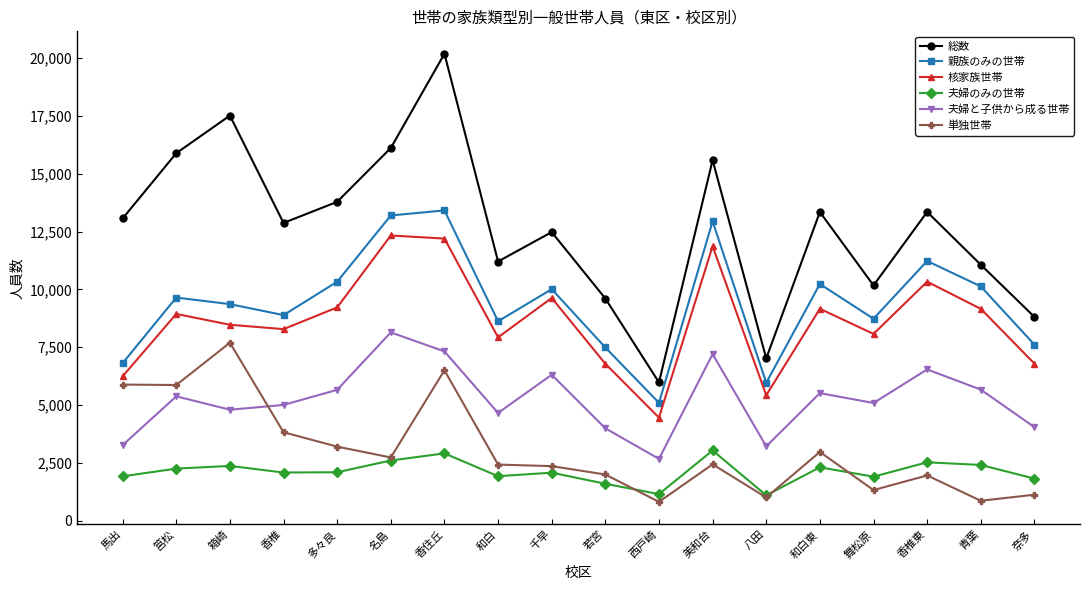

True or false: 単独世帯 and 総数 cross at least once.

False